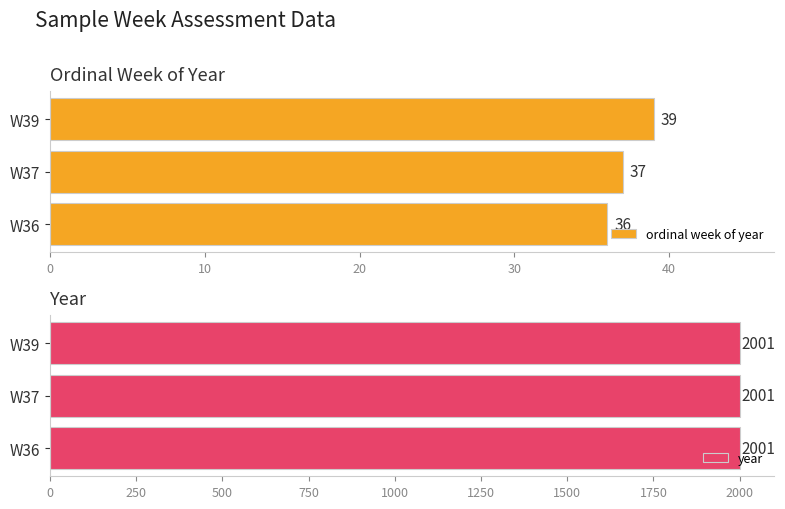

How many ordinal week of year values are between 36 and 39?

3